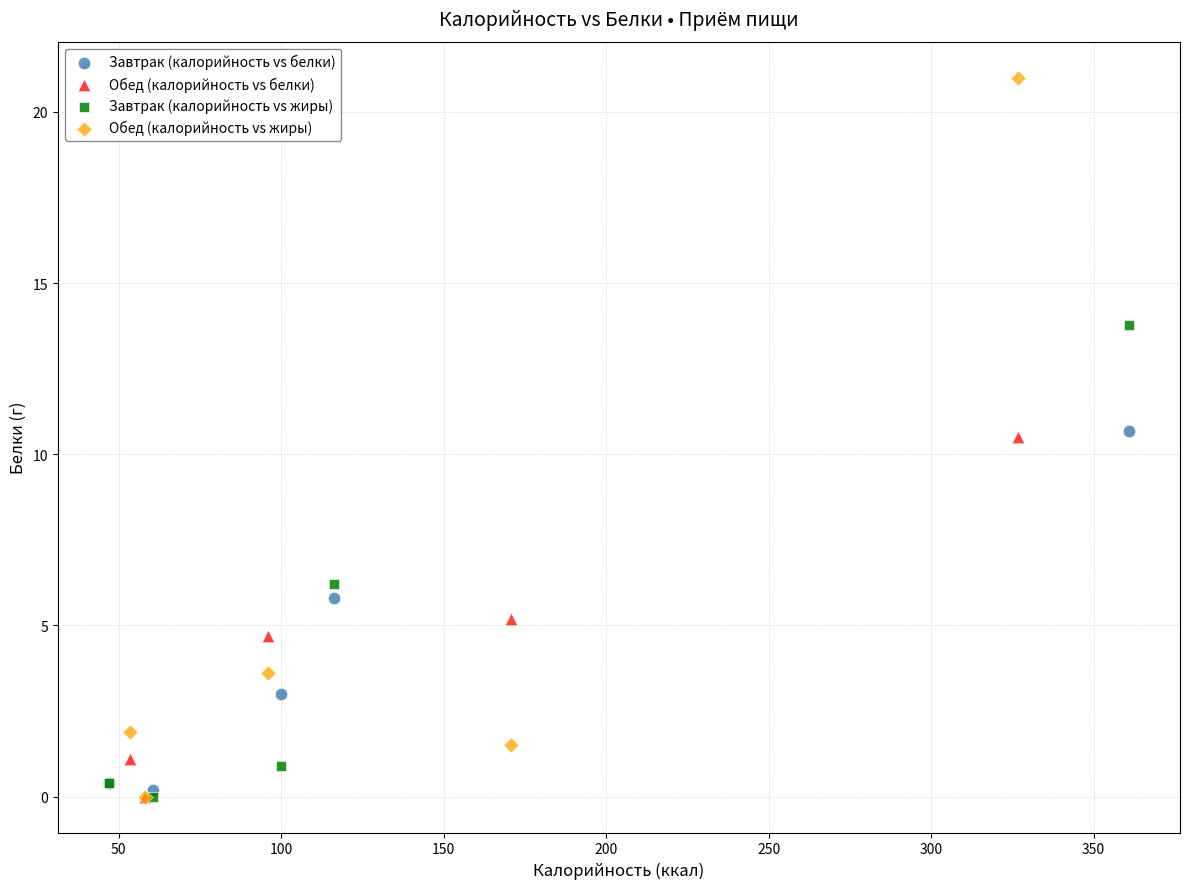

Which series has the widest spread of Y values?

Обед (калорийность vs жиры)